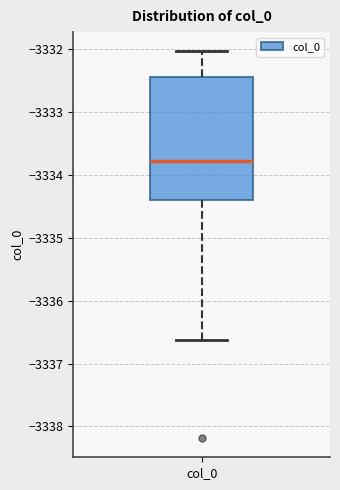

Read this box plot against the y-axis: the position of the median line, the range covered by the box, and the ends of both whiskers. The values are not printed on the chart, so give them approximately, as read against the axis.

median -3333.8, box -3334.4 to -3332.4, whiskers -3336.6 to -3332.0